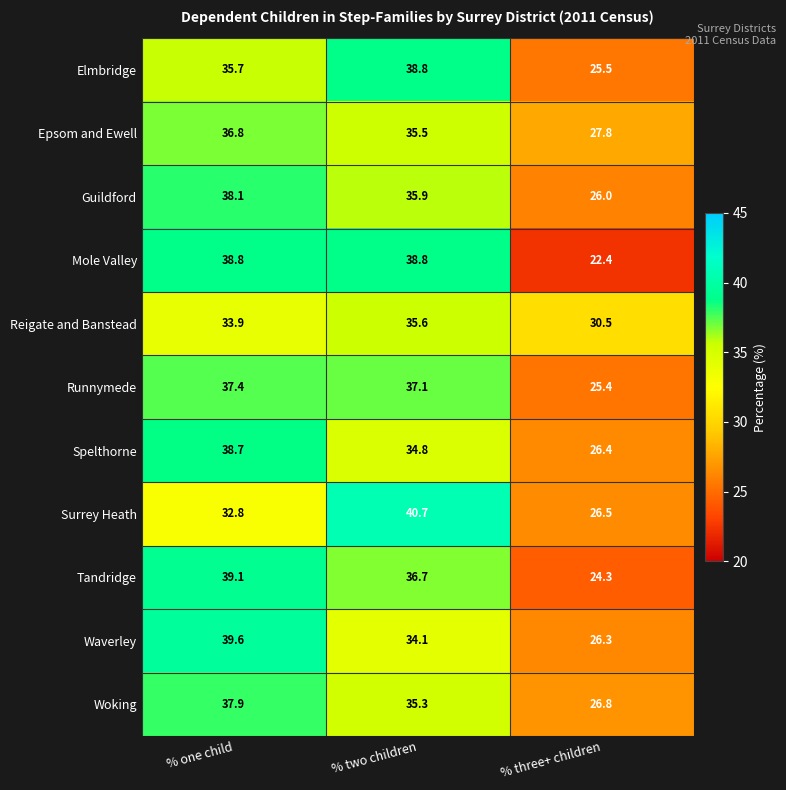

At which label does Woking reach its peak?

% one child